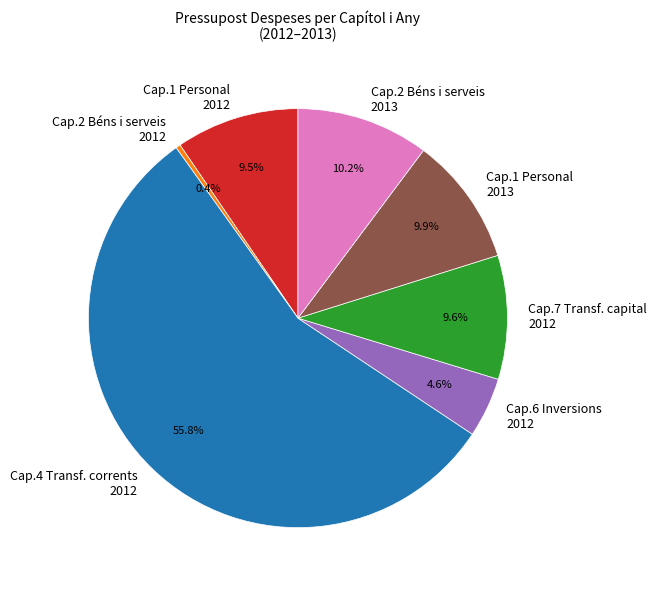

Which slice represents more than half of the pie?

Cap.4 Transf. corrents 2012